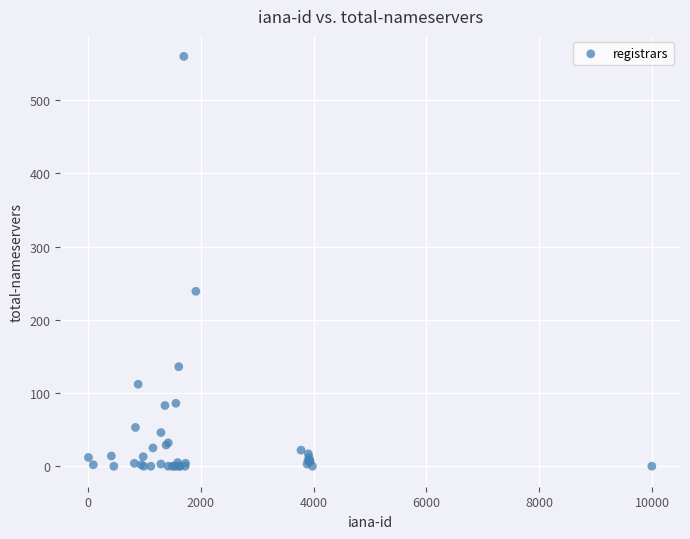

What Y value in the scatter plot is closest to 280?

239